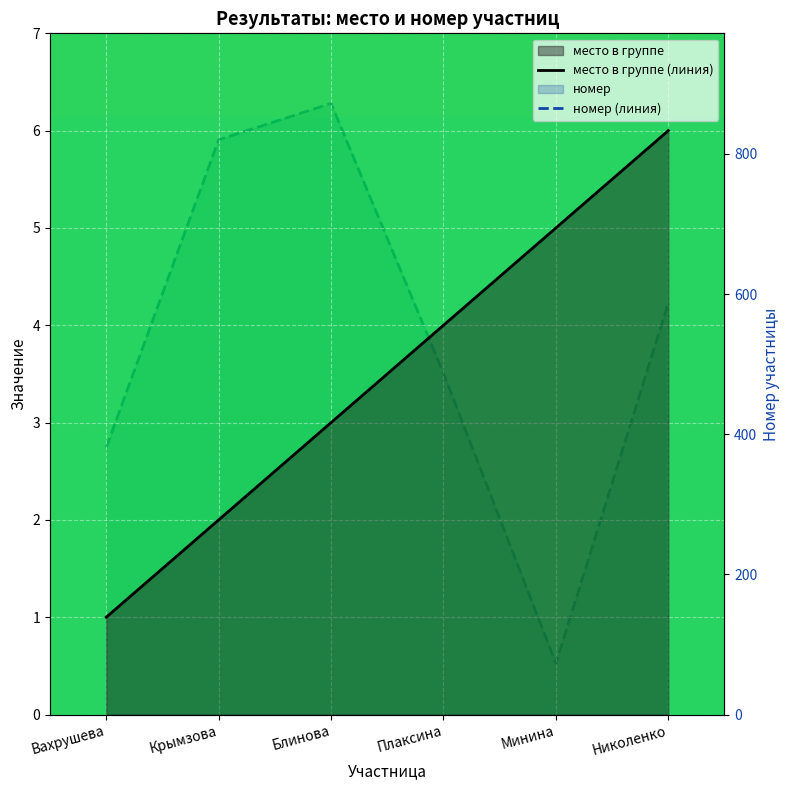

Reading right to left, transcribe all the data shown in this chart.

место в группе (линия): 6	5	4	3	2	1
номер (линия): 587	73	487	872	820	381